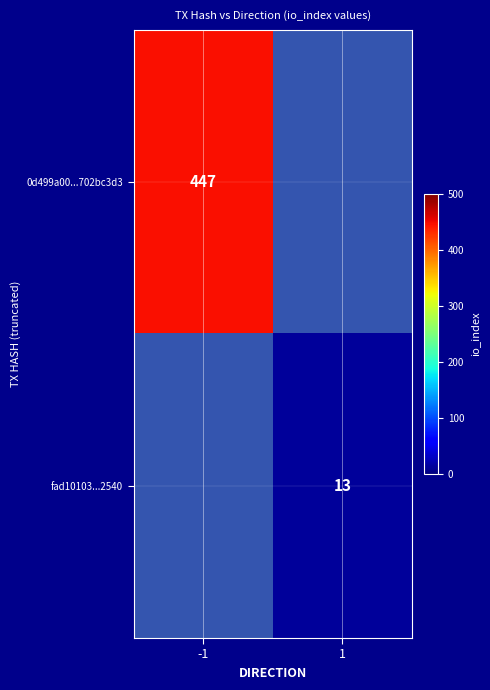

Read the 0d499a00...702bc3d3 value at 1.

1.0